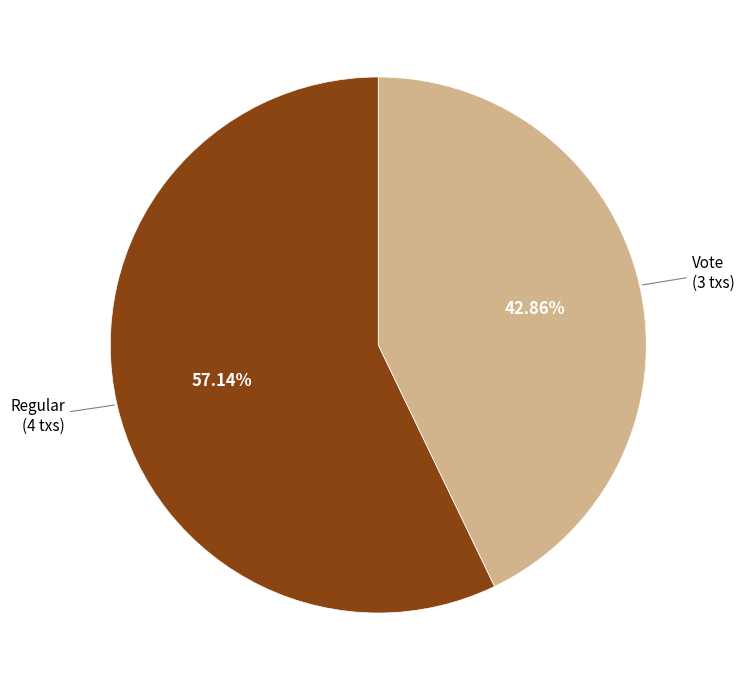

Which slice is the smallest?

Vote